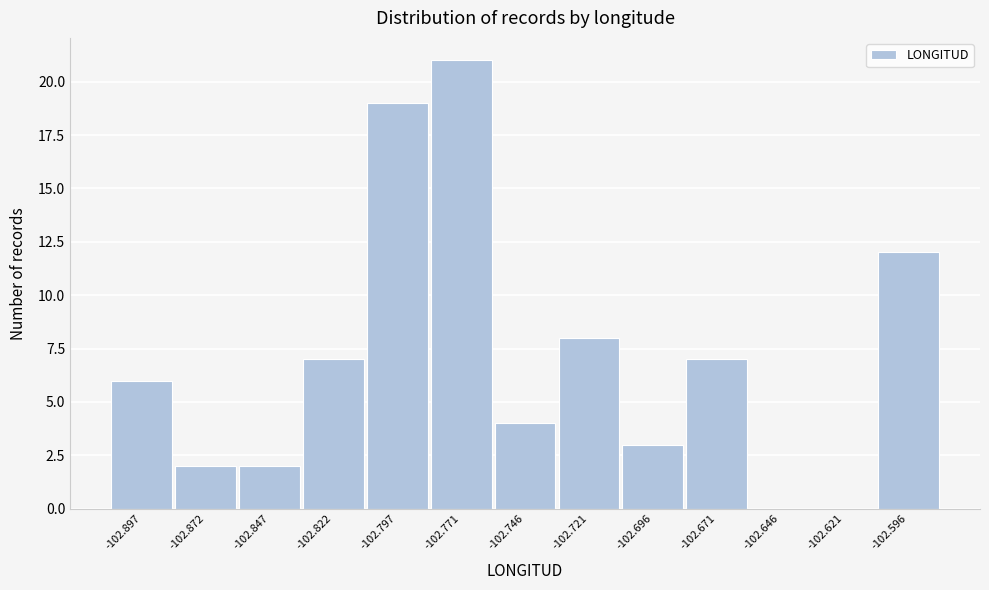

Reading left to right, transcribe all the data shown in this chart.

-102.897=6	-102.872=2	-102.847=2	-102.822=7	-102.797=19	-102.771=21	-102.746=4	-102.721=8	-102.696=3	-102.671=7	-102.646=0	-102.621=0	-102.596=12